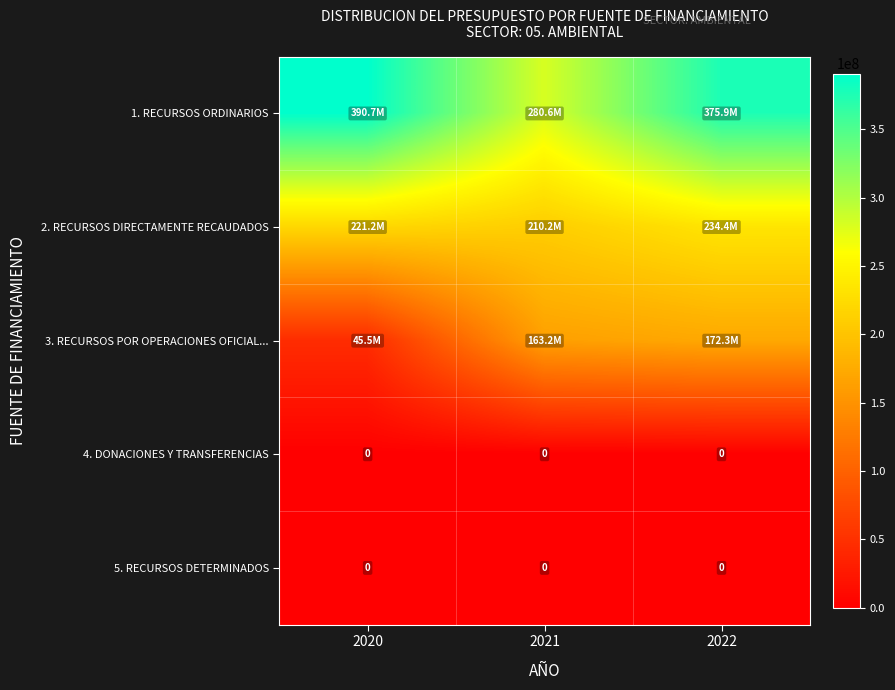

The 5. RECURSOS DETERMINADOS series shows 0 at 2020. True or false?

True